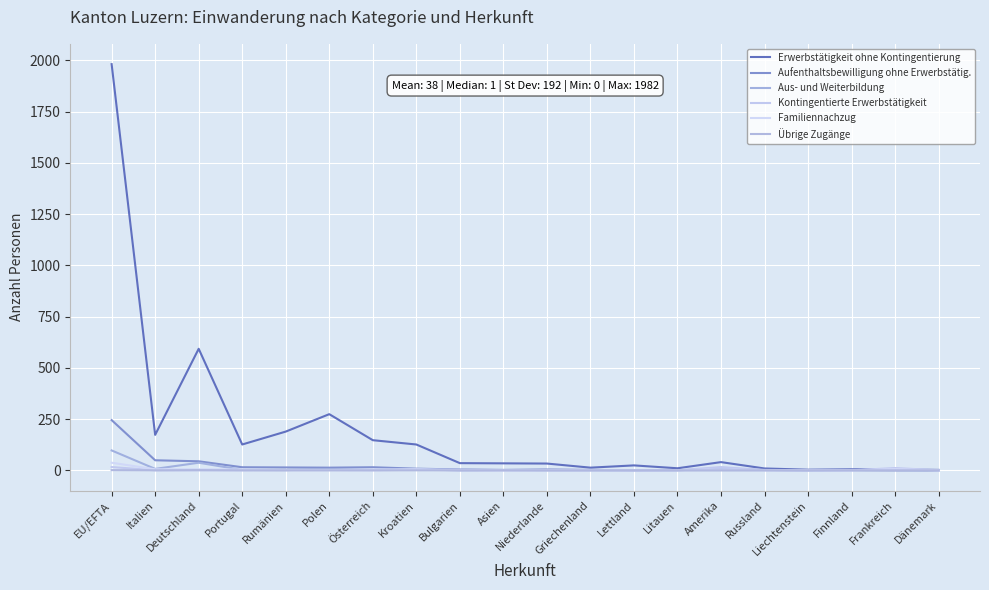

How many lines are shown in the chart?

6